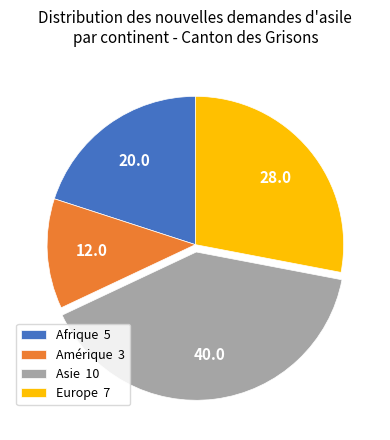

The Amérique slice represents 12% of the pie. True or false?

True